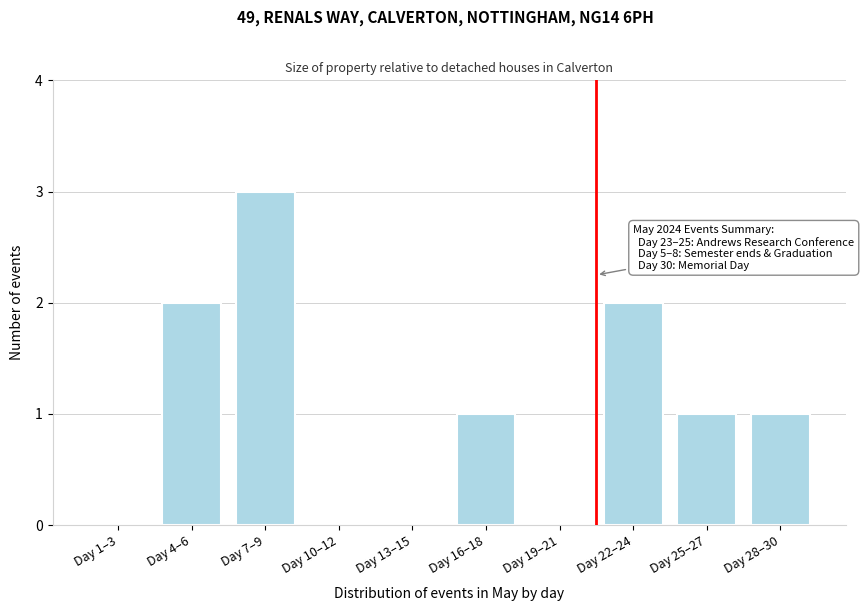

Reading left to right, list all the values displayed in this chart.

Day 1–3=0	Day 4–6=2	Day 7–9=3	Day 10–12=0	Day 13–15=0	Day 16–18=1	Day 19–21=0	Day 22–24=2	Day 25–27=1	Day 28–30=1